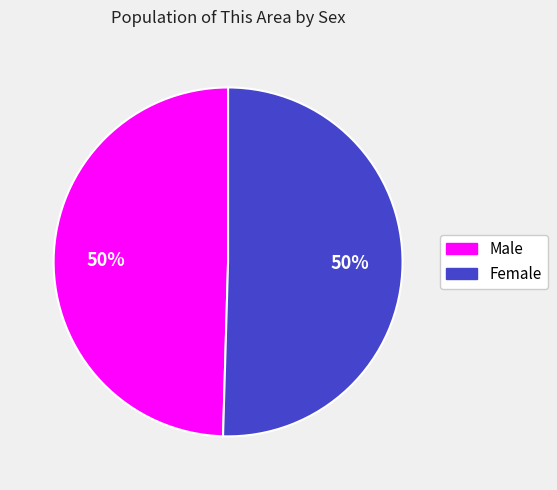

Is the sum of Female and Male greater than half?

Yes